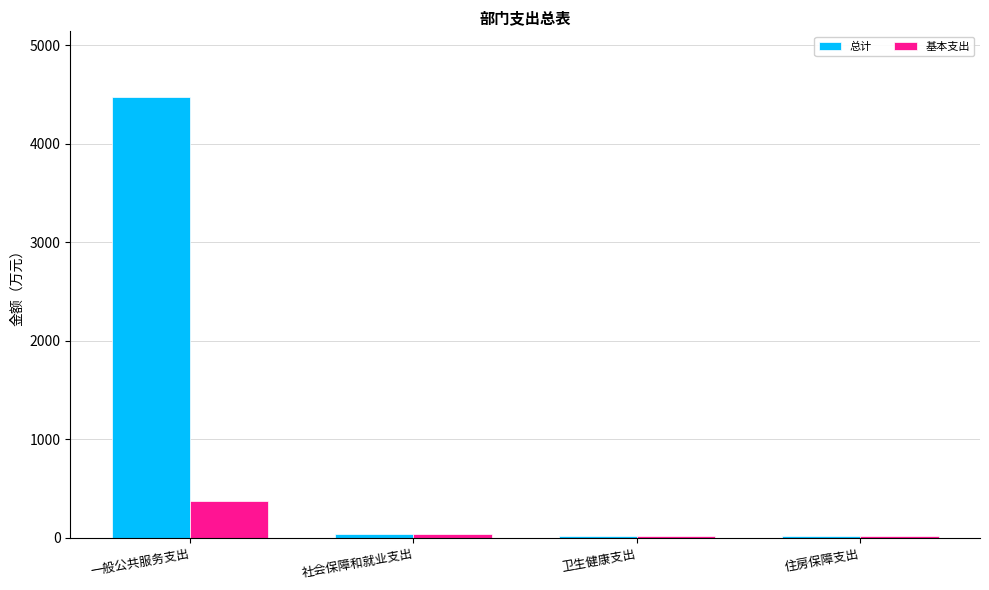

How many categories are shown in the chart?

4